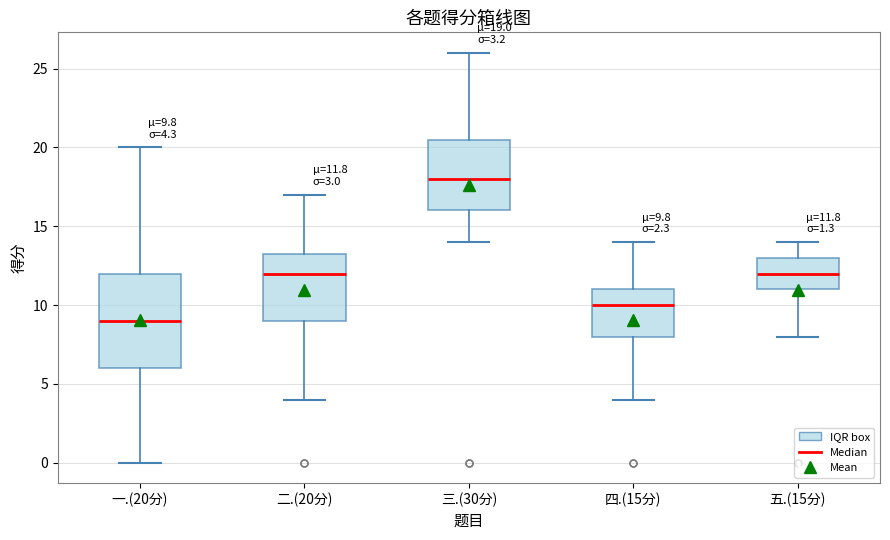

Which box's median line is the highest?

三.(30分)